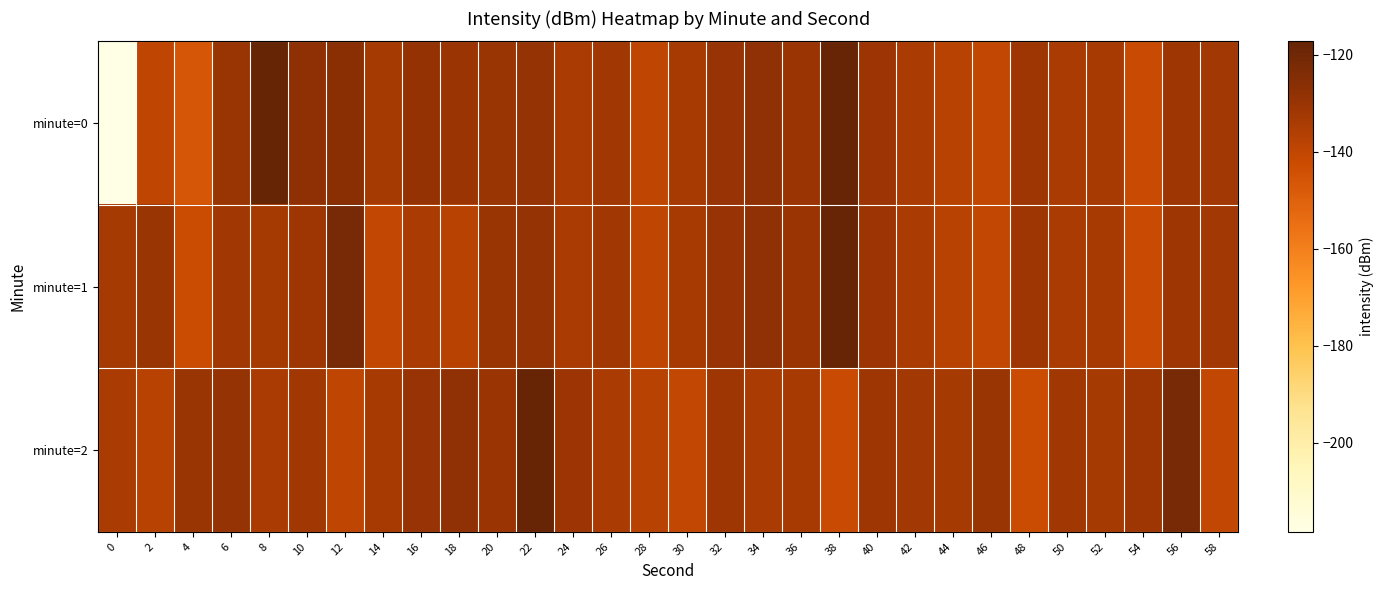

At which category is the sum across all series the highest?

22